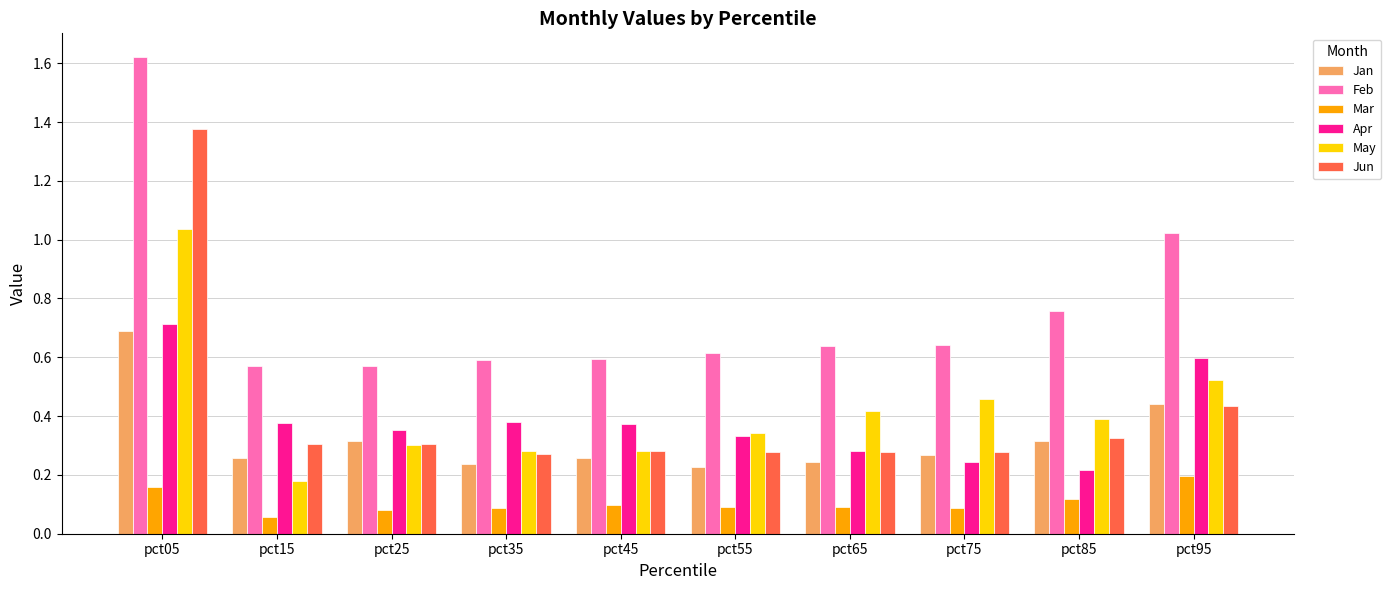

What are all the series names shown in the legend?

Jan, Feb, Mar, Apr, May, Jun